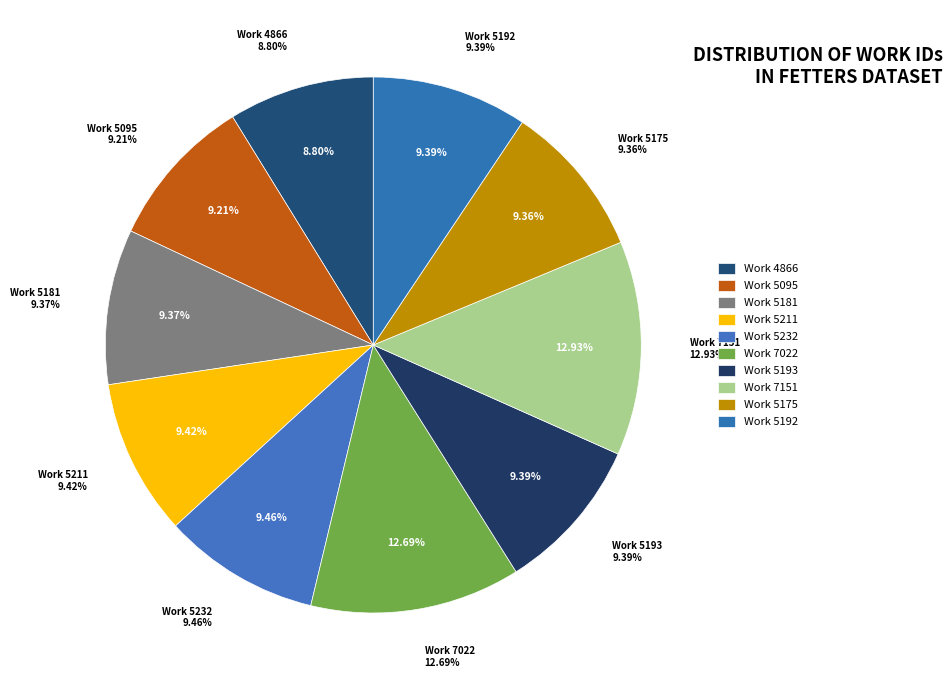

Combined, do Work 5192 and Work 5175 account for over 50%?

No